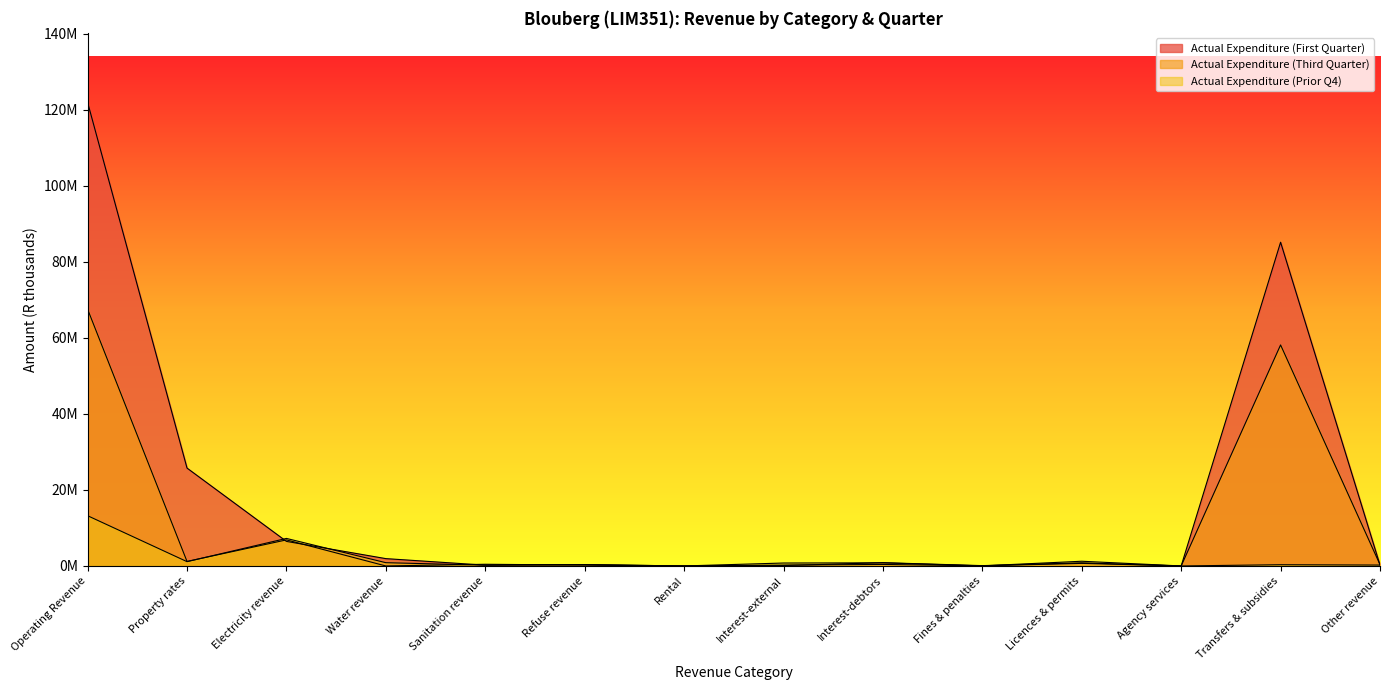

Is it true that Actual Expenditure (Prior Q4) equals 359505 at Refuse revenue?

True